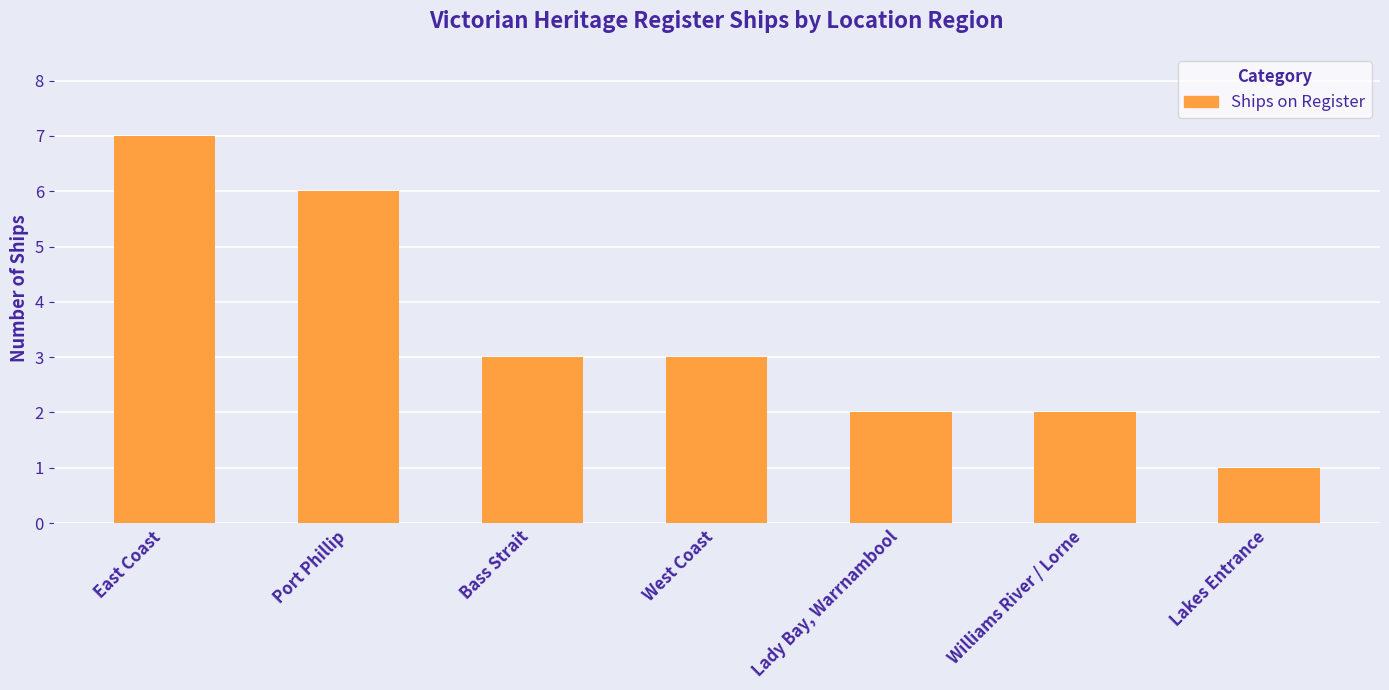

Which category has the lowest value across all series?

Lakes Entrance